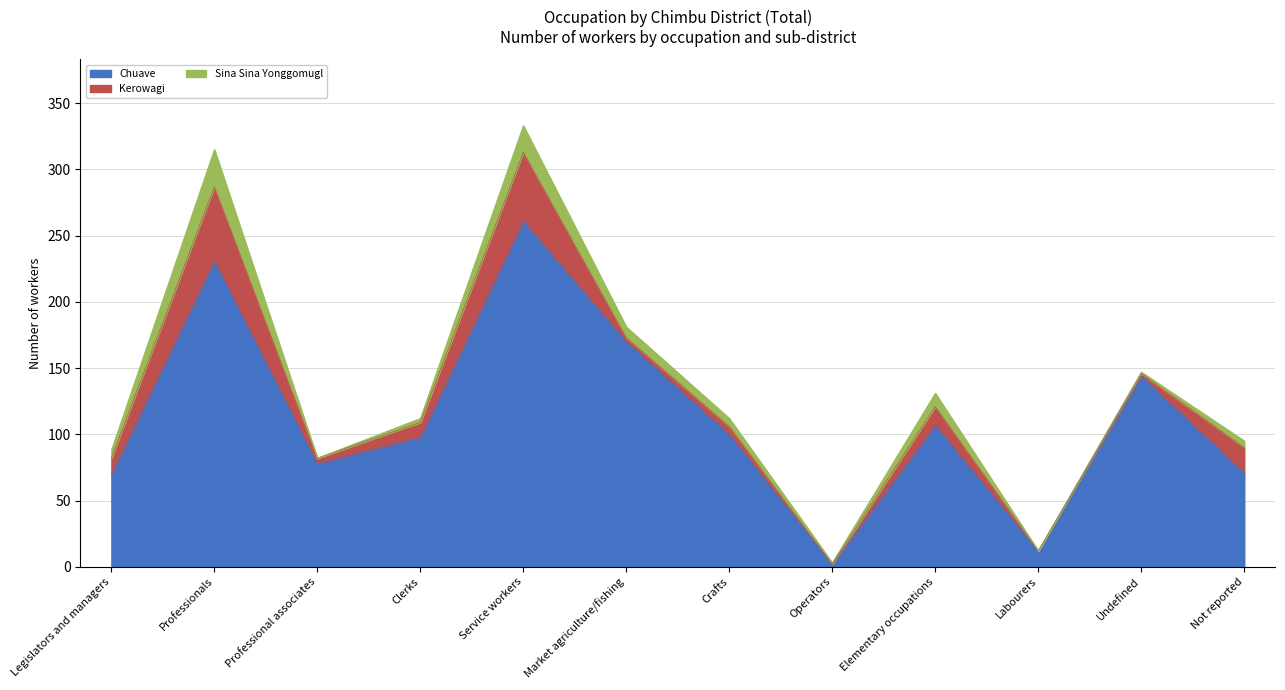

Does the chart have visible grid lines?

Yes